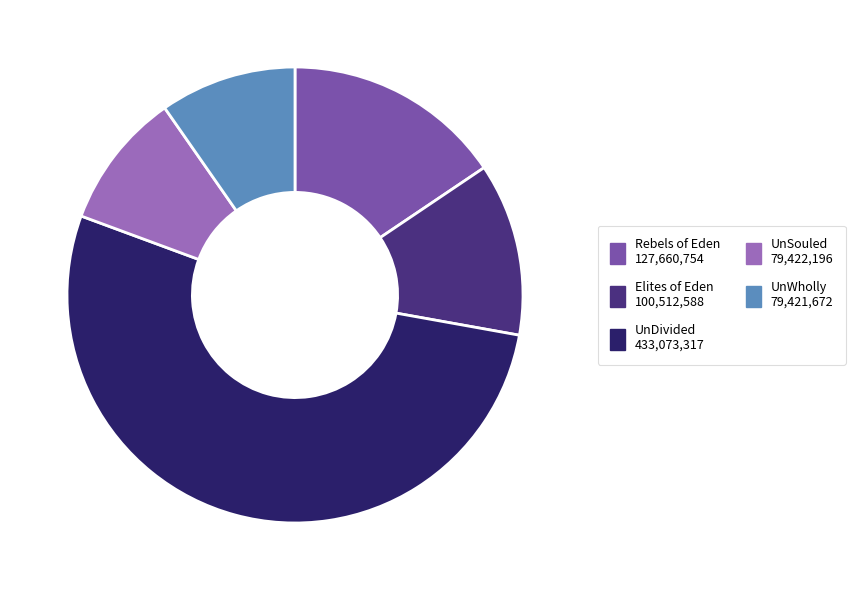

Is there a majority slice in this chart?

Yes